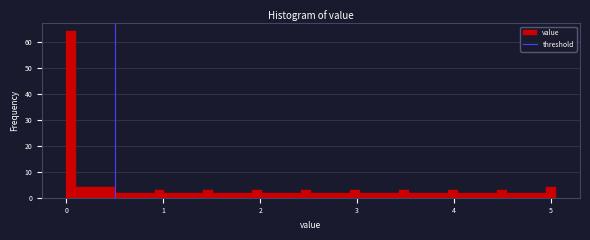

Around what value on the x-axis is the tallest bar? Give the approximate position of its centre, as read against the axis.

0.1